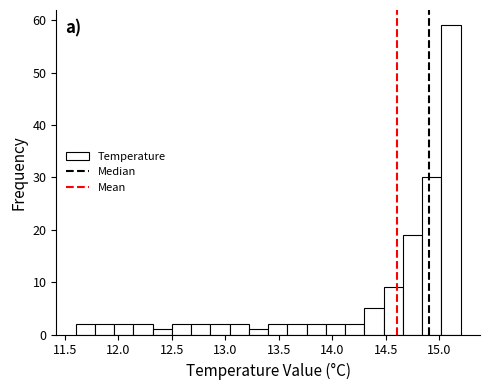

Around what value on the x-axis is the tallest bar? Give the approximate position of its centre, as read against the axis.

15.10